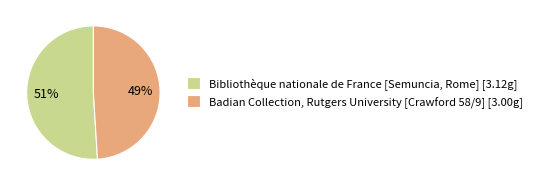

Combined, do Badian Collection, Rutgers University [Crawford 58/9] [3.00g] and Bibliothèque nationale de France [Semuncia, Rome] [3.12g] account for over 50%?

Yes